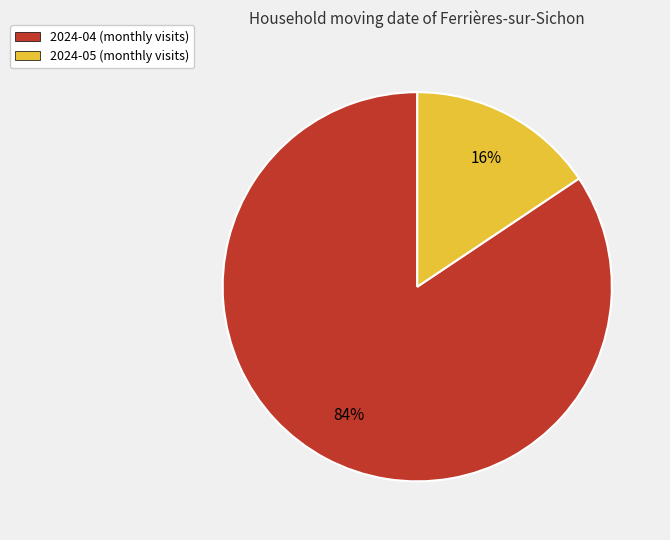

Which category has the biggest portion of the pie?

2024-04